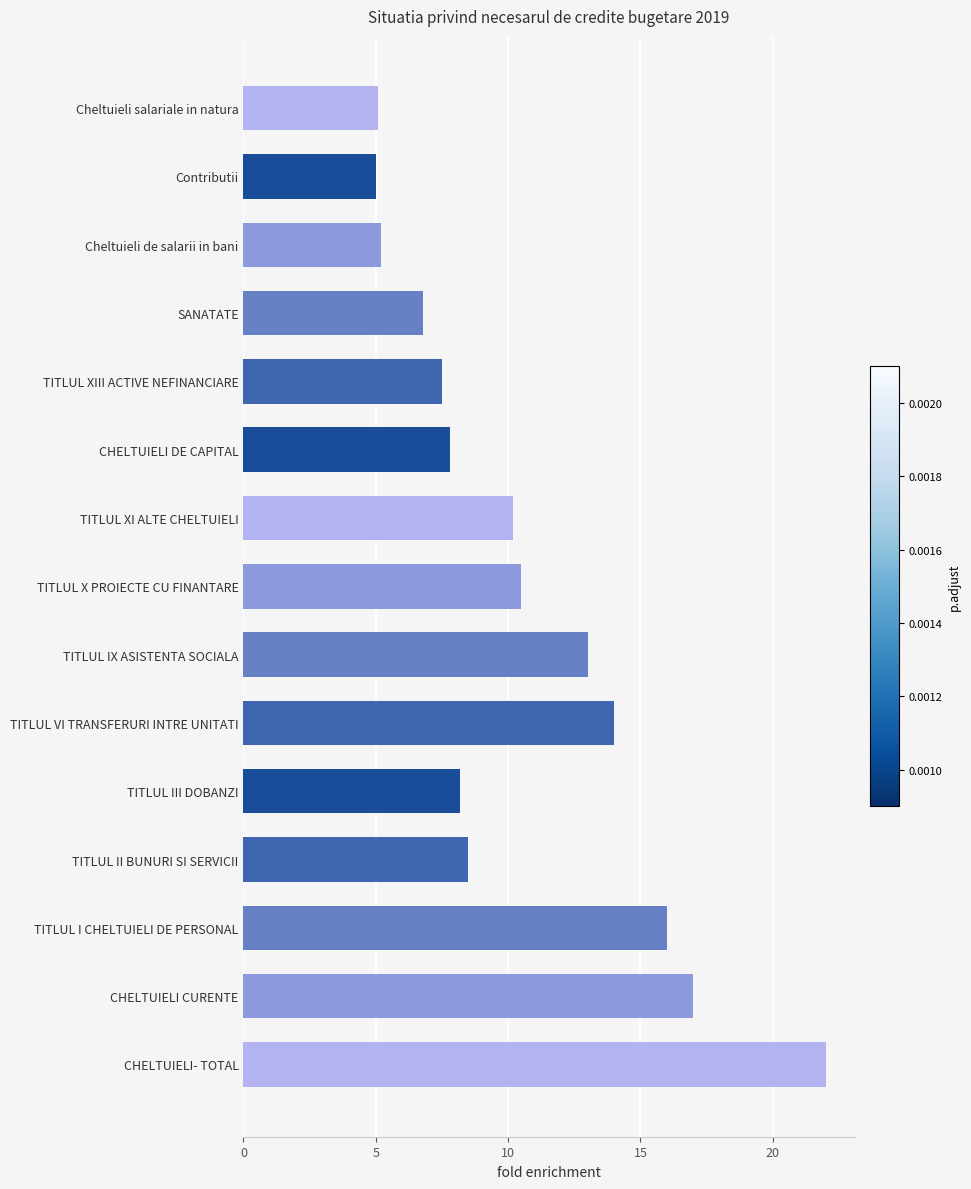

What is the difference between the values at CHELTUIELI DE CAPITAL and Cheltuieli de salarii in bani?

2.6